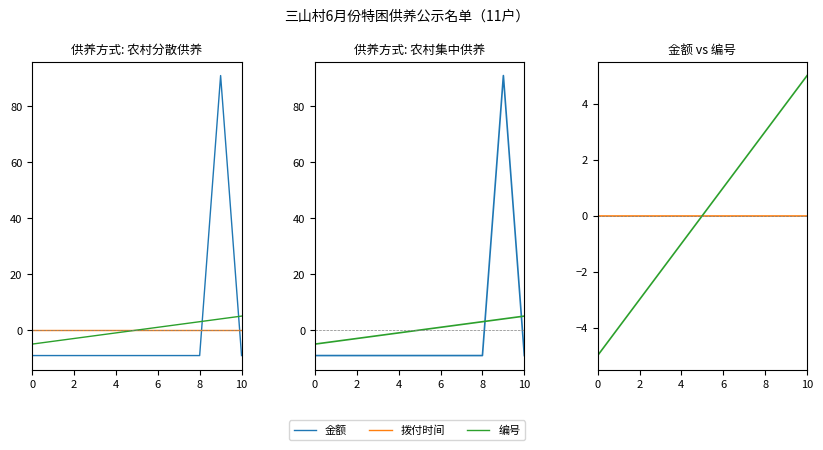

How many intersections are there between 编号 and 金额?

2